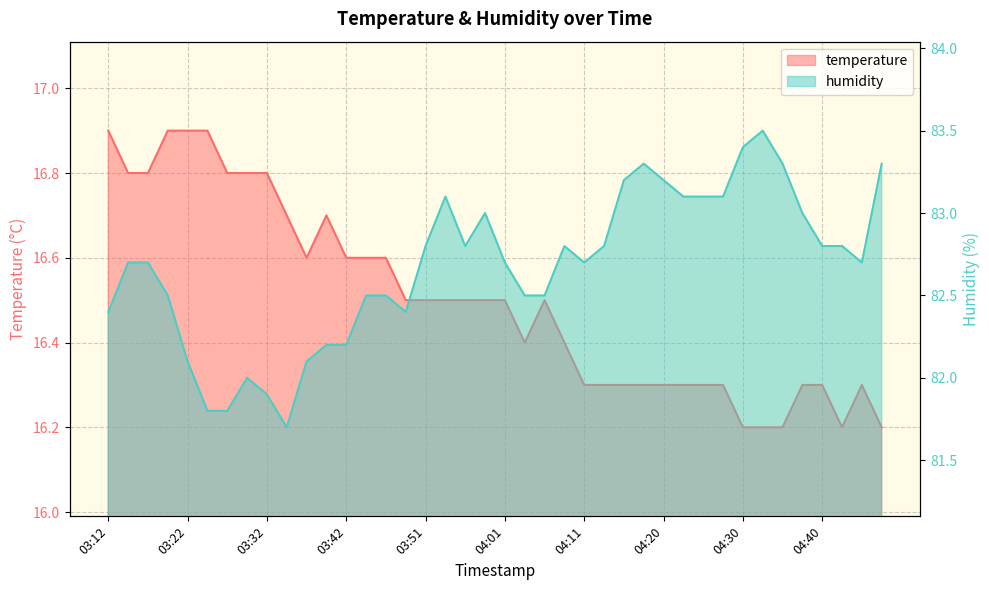

What is the difference between the maximum and minimum values in the temperature series?

0.7